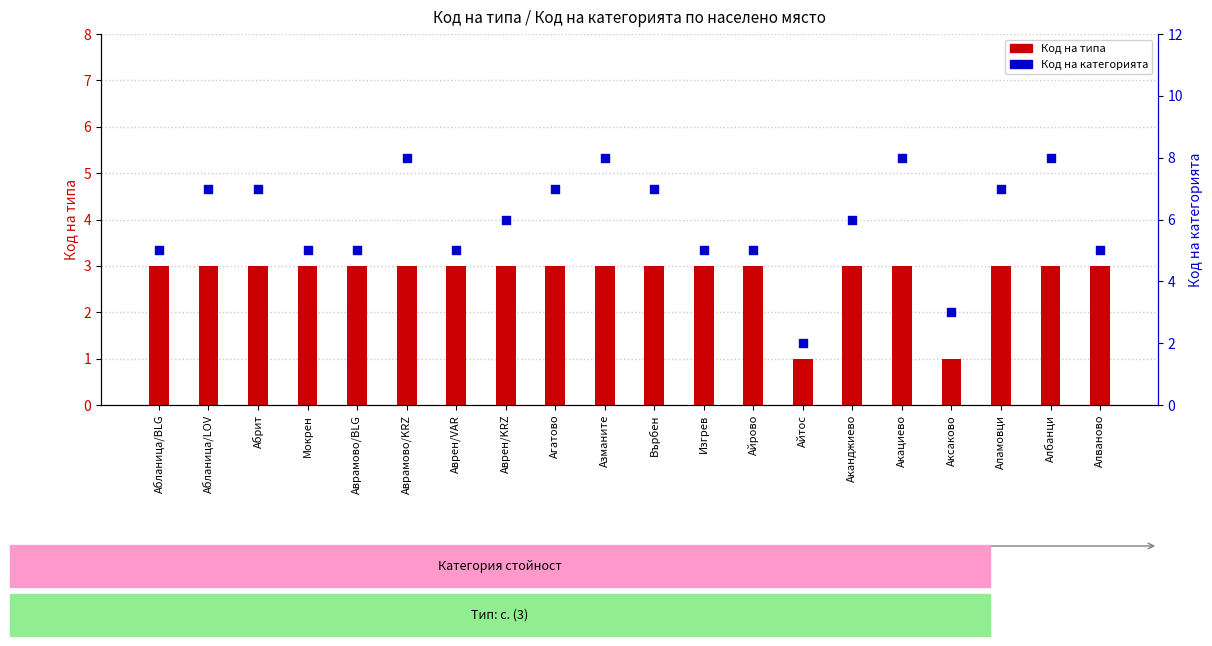

Which series reaches the maximum Y coordinate?

Код на категорията